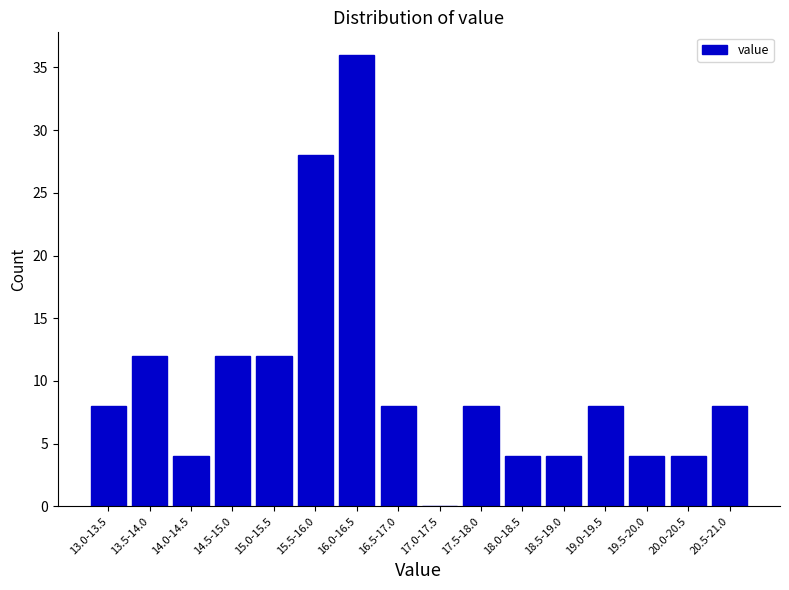

Reading left to right, list all the values displayed in this chart.

13.0-13.5=8	13.5-14.0=12	14.0-14.5=4	14.5-15.0=12	15.0-15.5=12	15.5-16.0=28	16.0-16.5=36	16.5-17.0=8	17.0-17.5=0	17.5-18.0=8	18.0-18.5=4	18.5-19.0=4	19.0-19.5=8	19.5-20.0=4	20.0-20.5=4	20.5-21.0=8